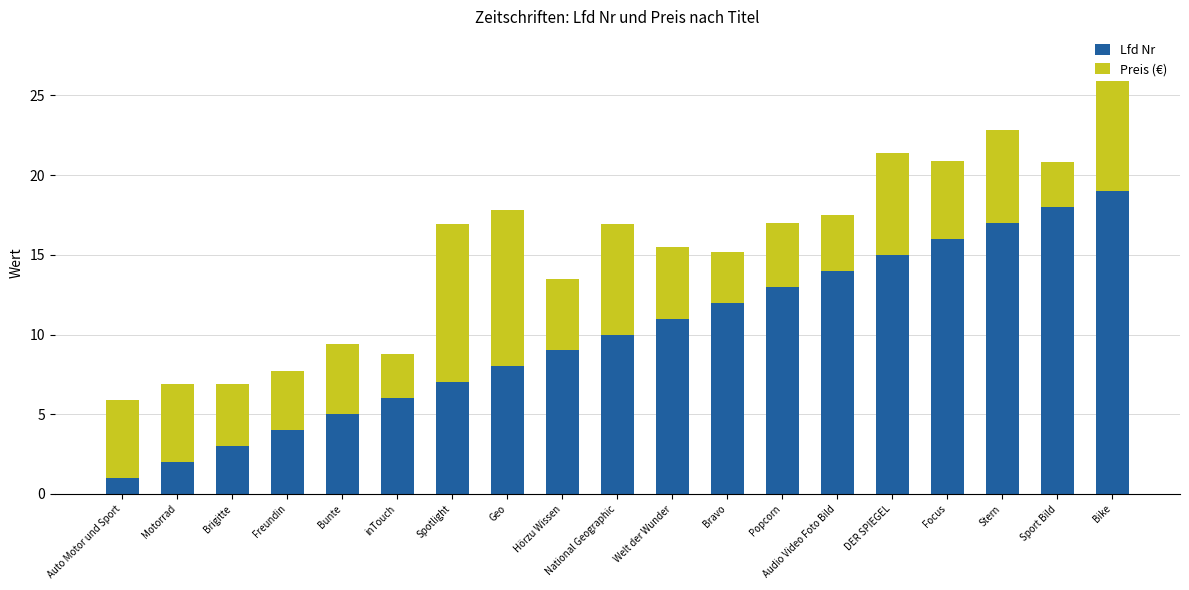

What is the difference between the maximum and minimum values in the Lfd Nr series?

18.0